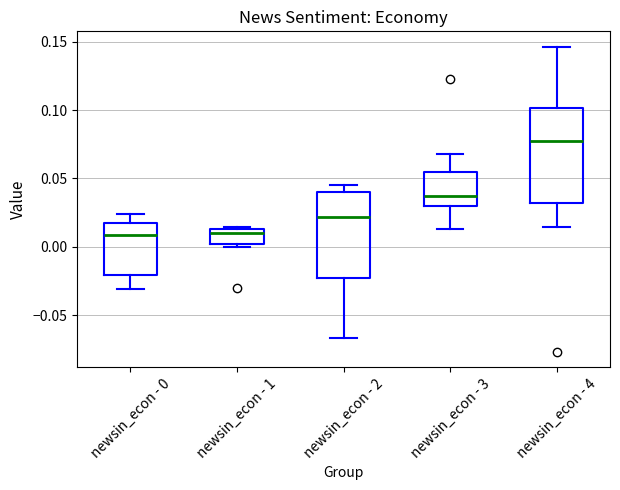

Reading left to right, read every box against the y-axis: the position of its median line, the range the box covers, and the ends of its whiskers. The values are not printed on the chart, so give them approximately, as read against the axis.

newsin_econ - 0: median 0.010, box -0.020 to 0.015, whiskers -0.030 to 0.025
newsin_econ - 1: median 0.010, box 0.000 to 0.015, whiskers 0.000 (just below the box's lower edge) to 0.015
newsin_econ - 2: median 0.020, box -0.025 to 0.040, whiskers -0.065 to 0.045
newsin_econ - 3: median 0.035, box 0.030 to 0.055, whiskers 0.015 to 0.070
newsin_econ - 4: median 0.080, box 0.030 to 0.100, whiskers 0.015 to 0.145